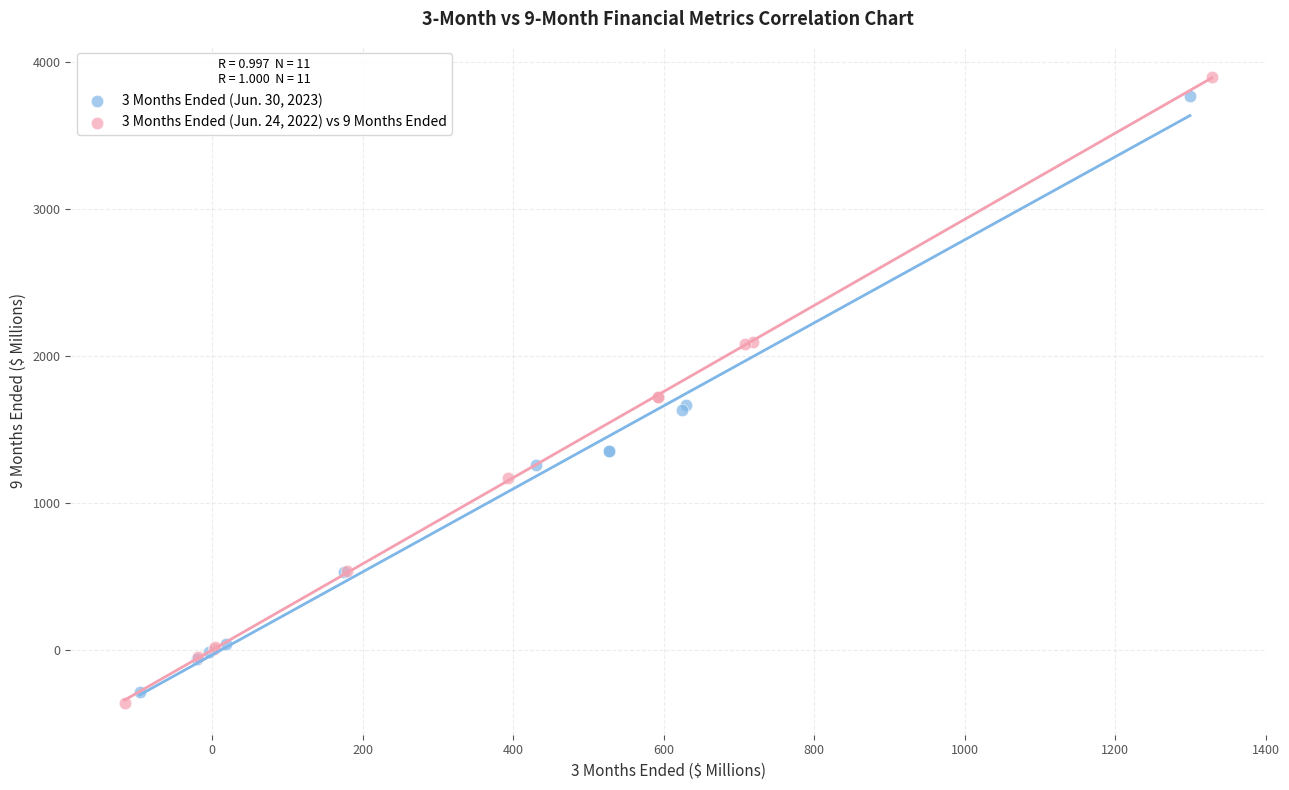

What are all the series names shown in the legend?

3 Months Ended (Jun. 30, 2023), 3 Months Ended (Jun. 24, 2022) vs 9 Months Ended